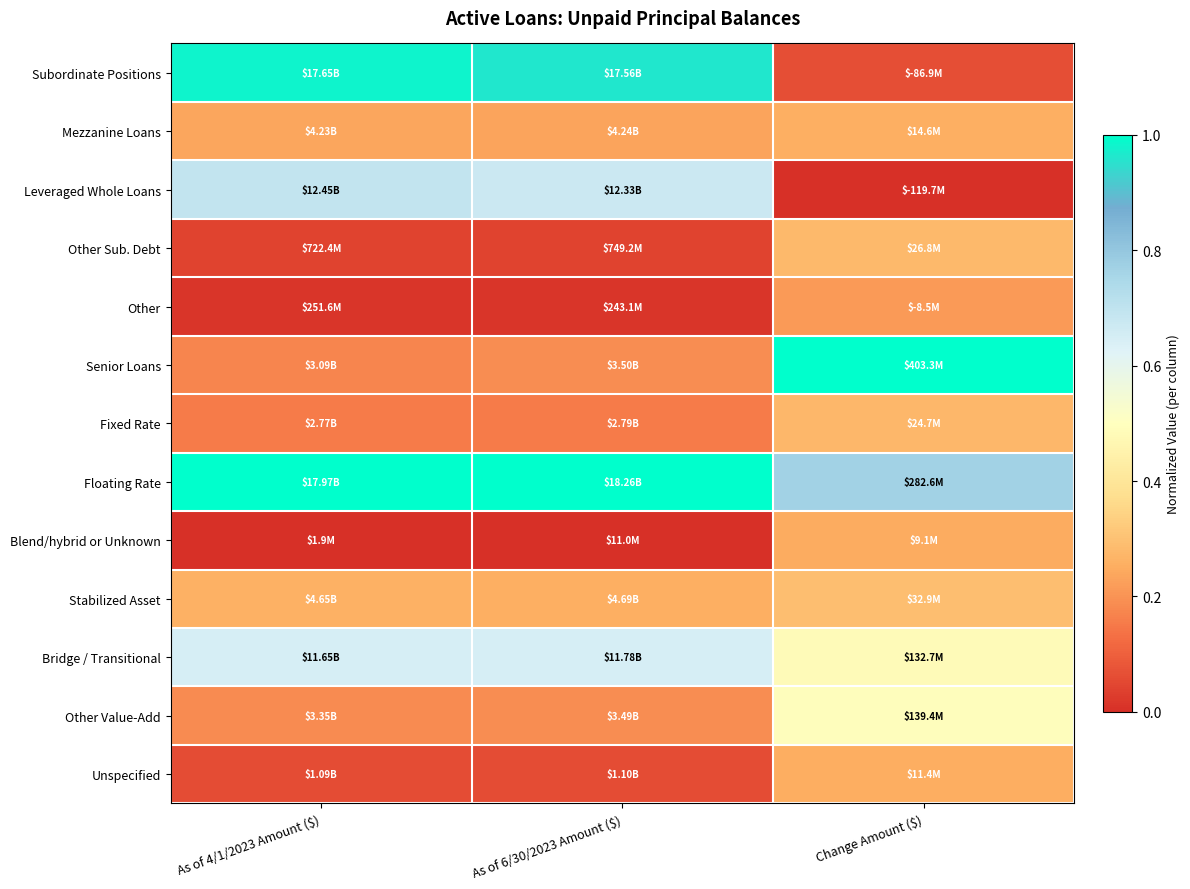

Which category has the highest value across all series?

Change Amount ($)